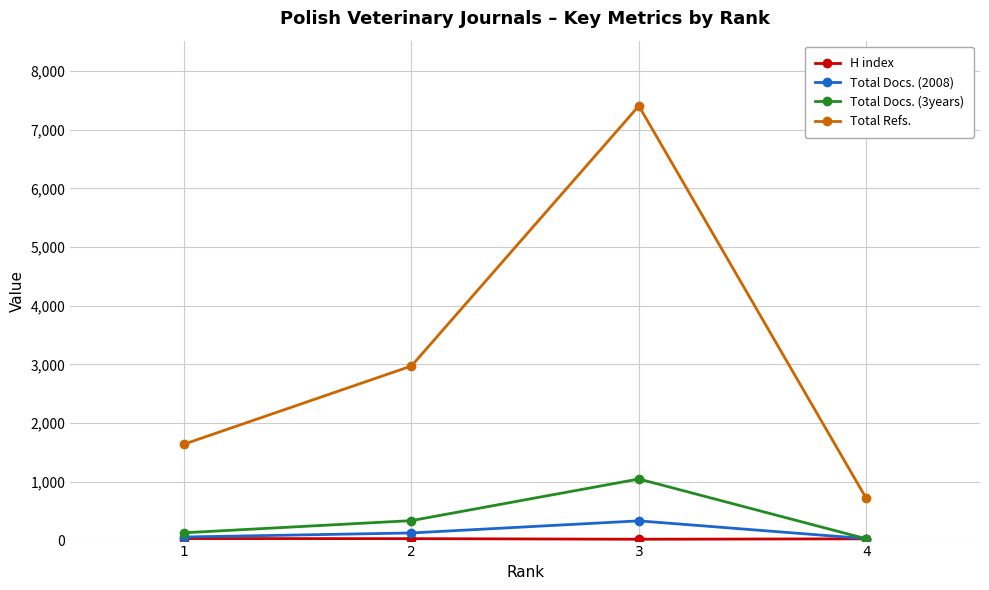

True or false: Total Docs. (2008) and Total Refs. intersect in this chart.

False